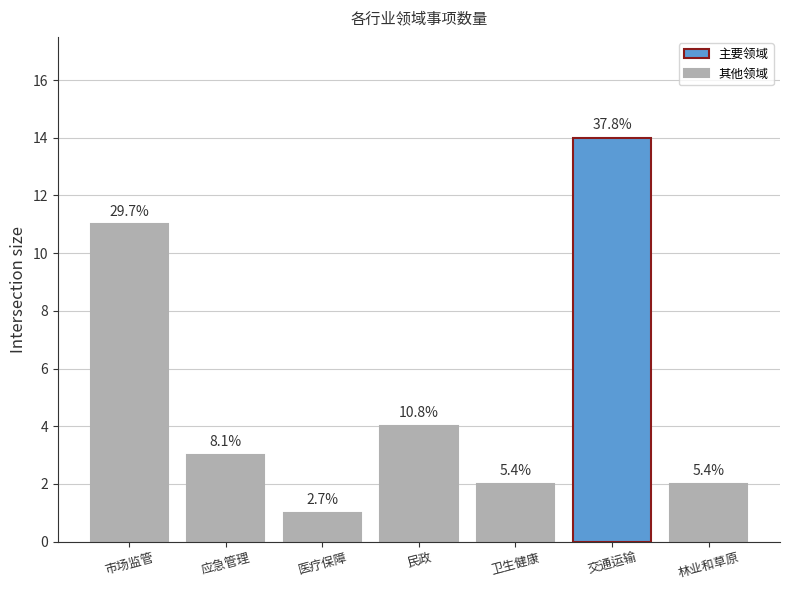

Is it true that the value at 交通运输 is 14?

True